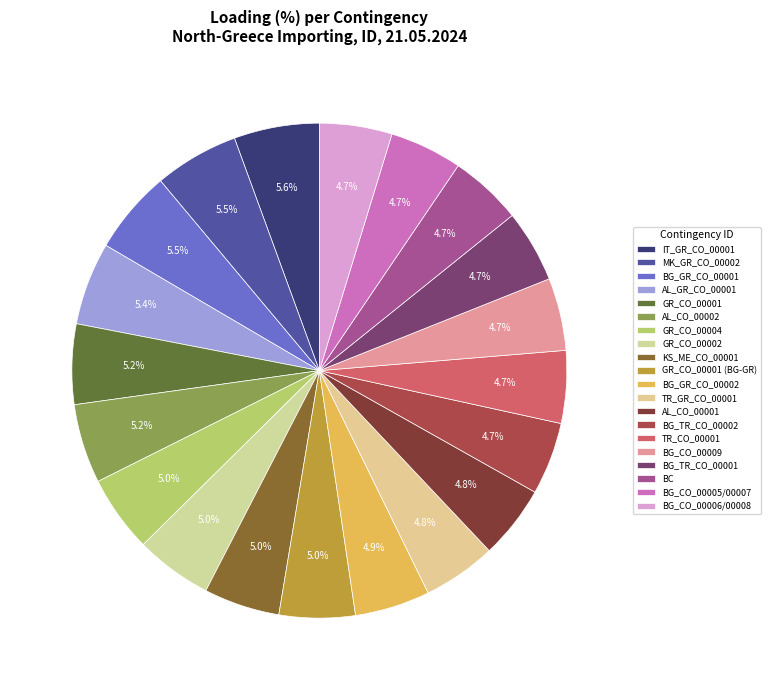

Which has a higher value, BG_GR_CO_00001 or KS_ME_CO_00001?

BG_GR_CO_00001